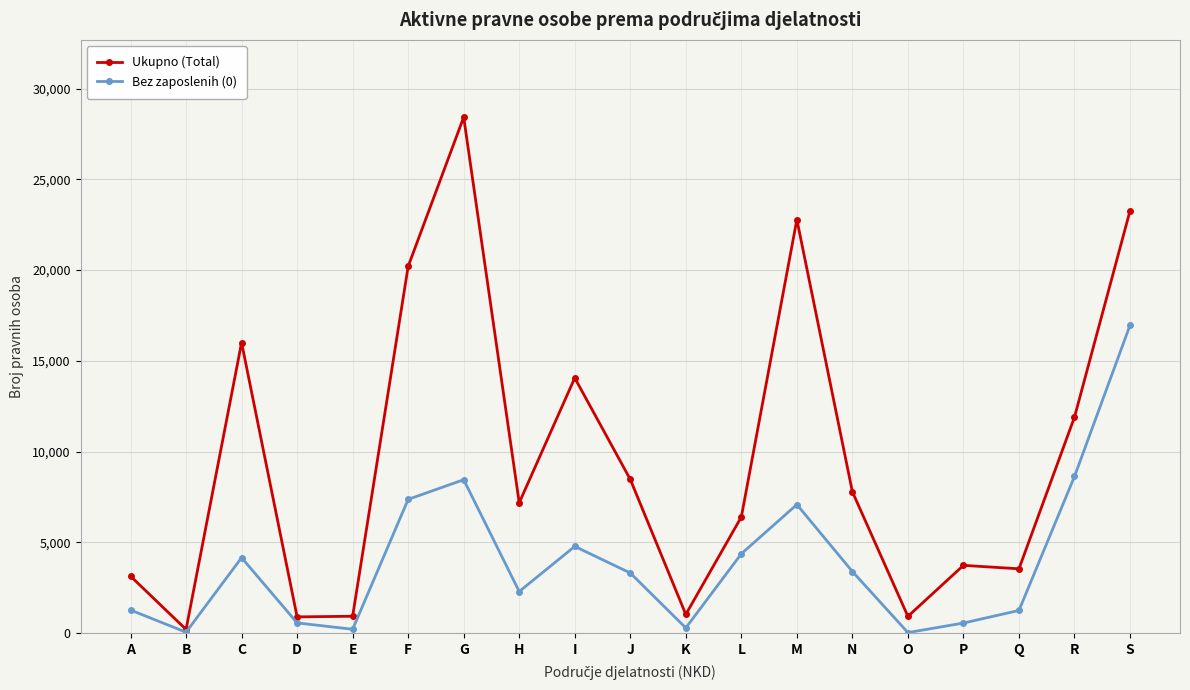

Which label corresponds to the largest value in the chart?

G